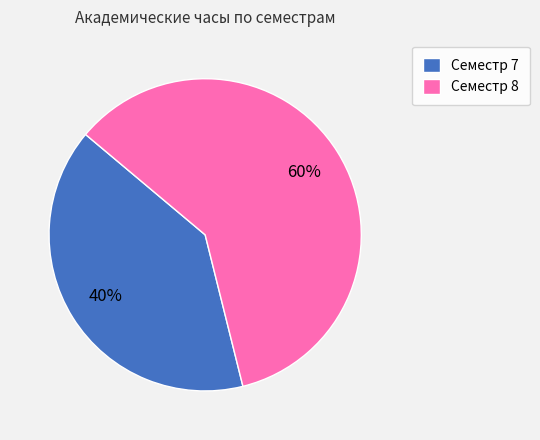

Which has a higher value, Семестр 7 or Семестр 8?

Семестр 8